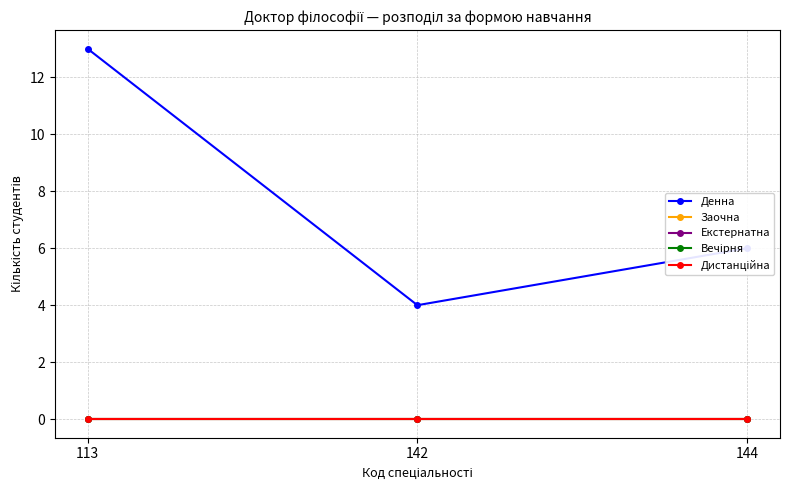

What is the spread (max minus min) of values at 144?

6